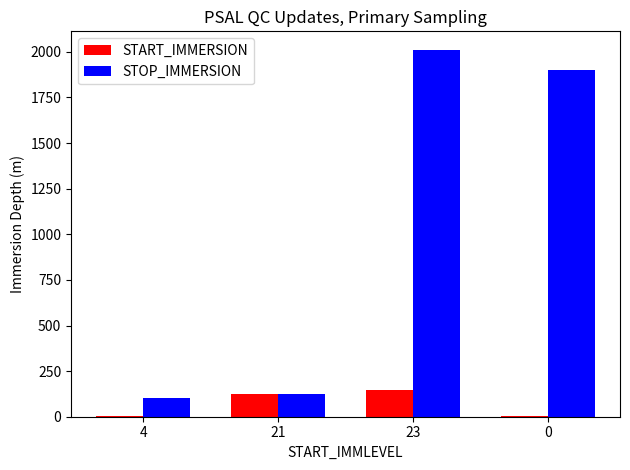

Is the value of STOP_IMMERSION at 23 greater than the value of START_IMMERSION at 0?

Yes